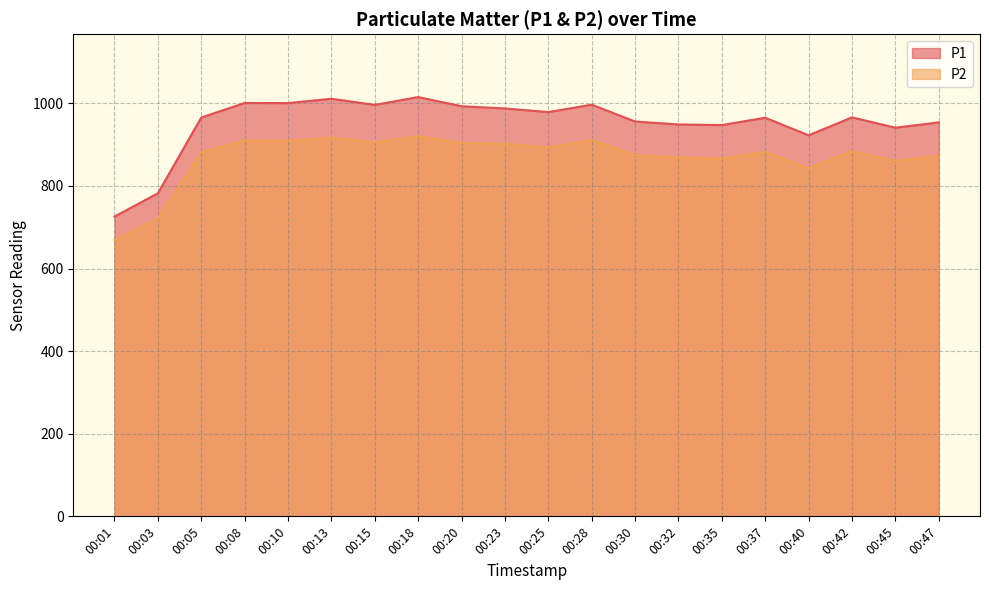

Which series has the widest spread of values?

P1